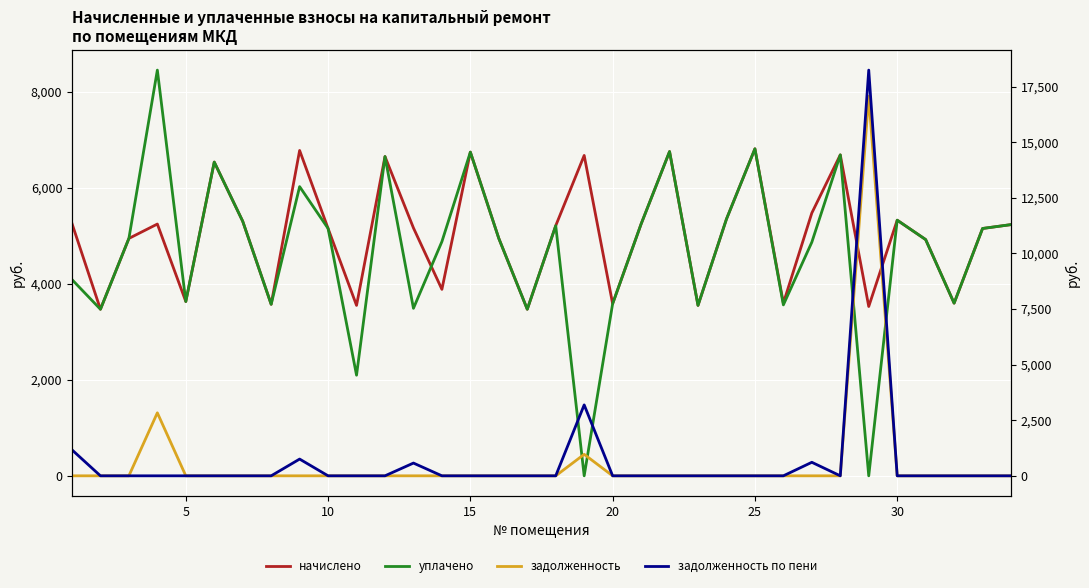

True or false: задолженность and задолженность по пени intersect in this chart.

False